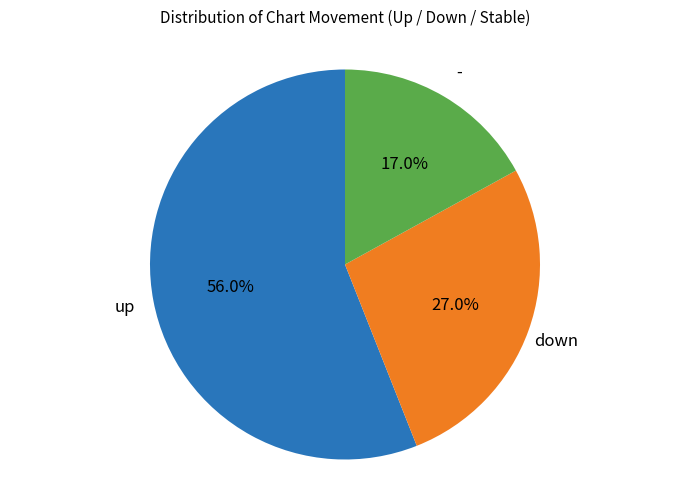

To the nearest percent, what is the combined percentage of down and up?

83%